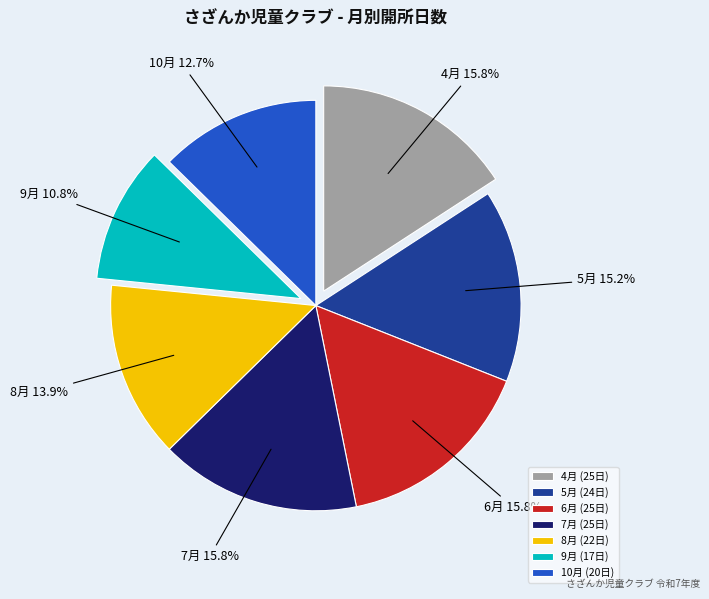

To the nearest percent, what percentage of the pie is 10月?

13%